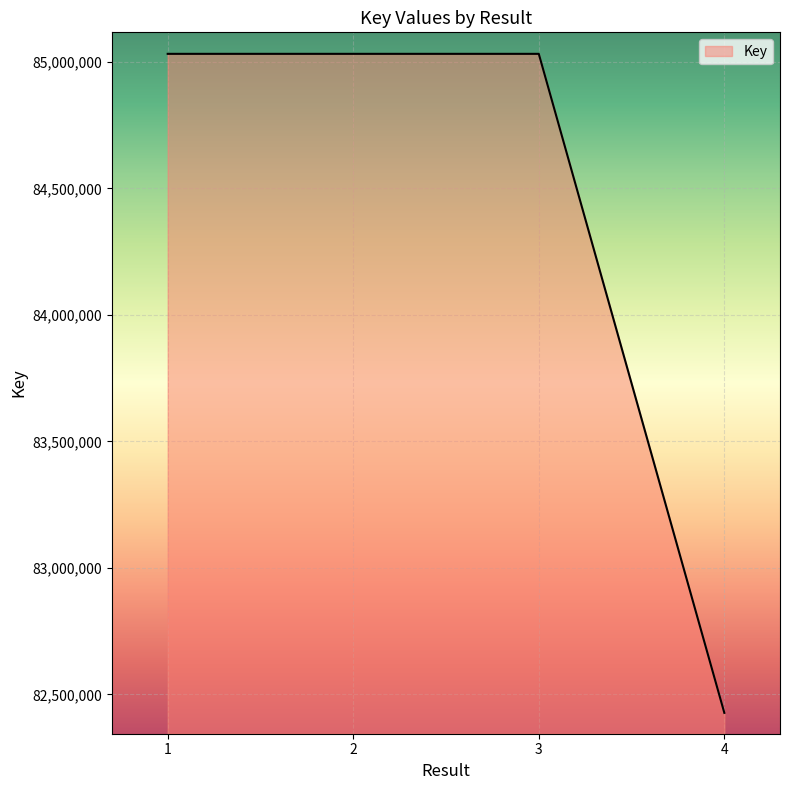

True or false: the data shows 36781804 at 3.

False